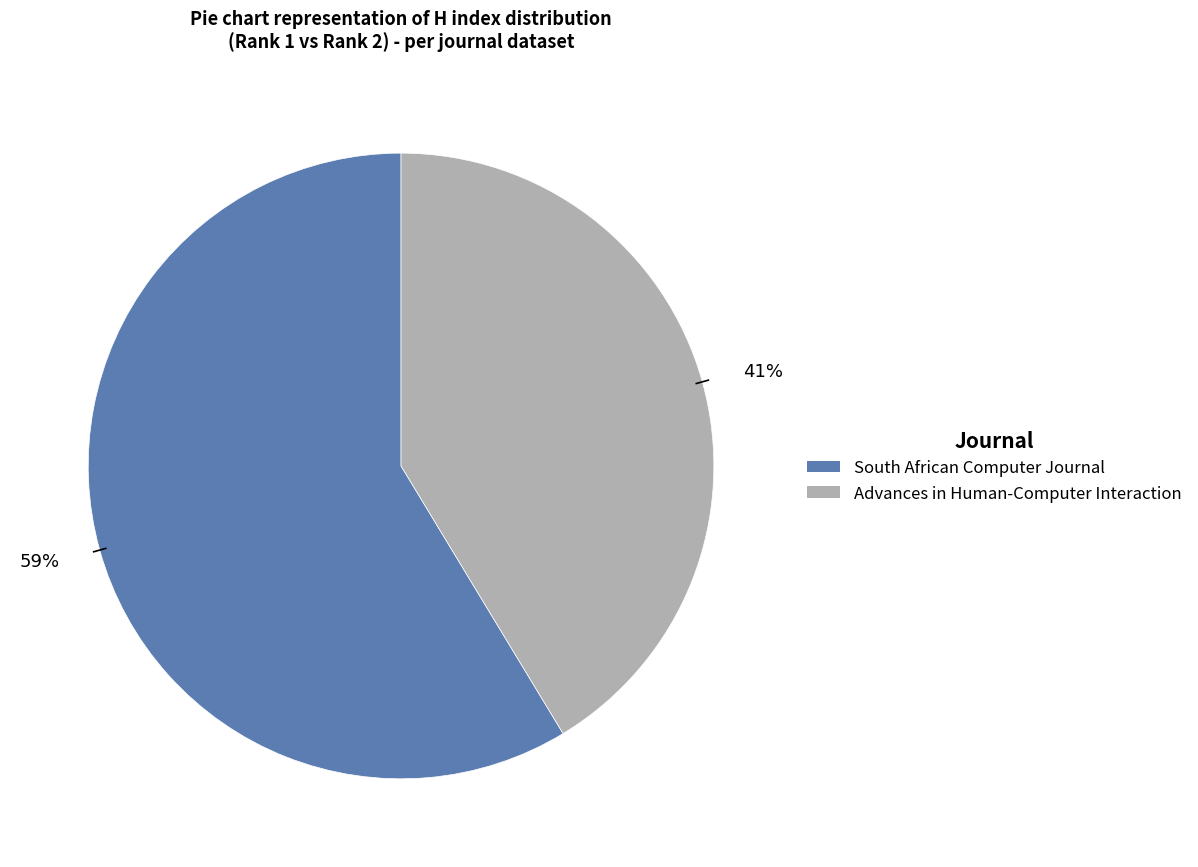

Rank the categories by value from lowest to highest.

Advances in Human-Computer Interaction, South African Computer Journal